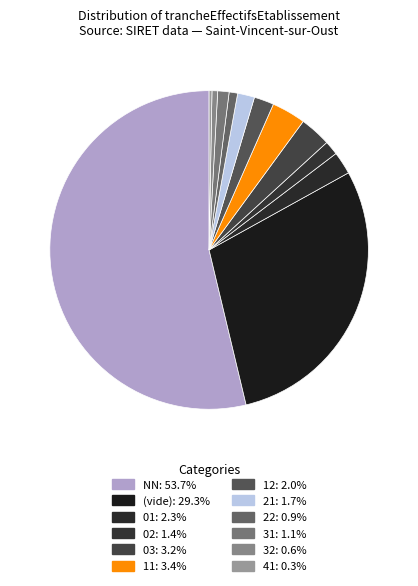

Count the number of slices in the pie.

12